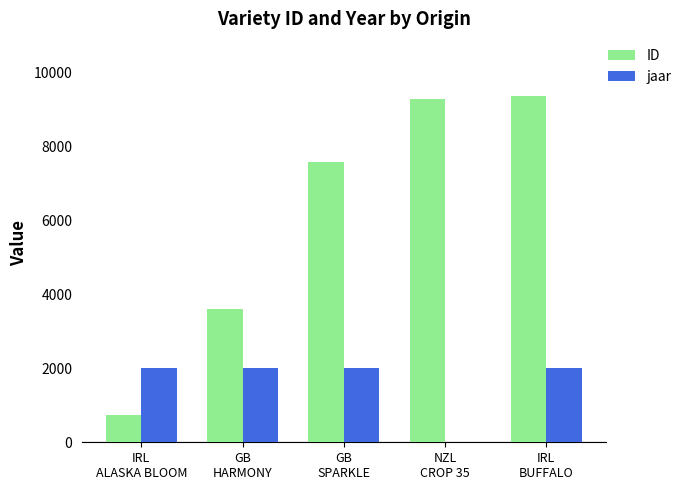

Which series has the largest total across all categories?

ID